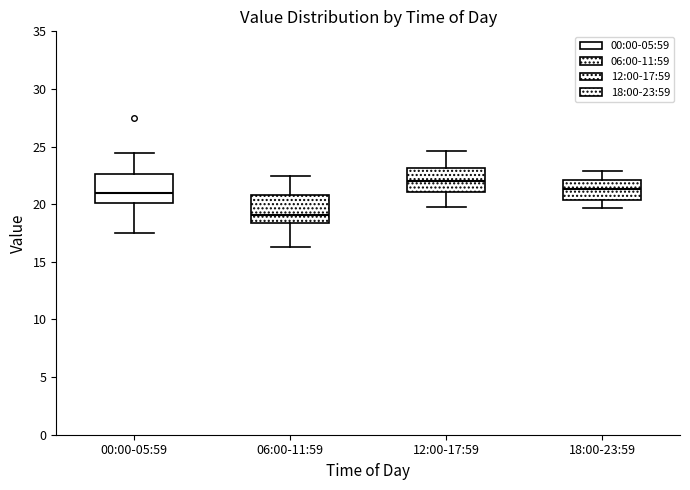

Reading left to right, read every box against the y-axis: the position of its median line, the range the box covers, and the ends of its whiskers. The values are not printed on the chart, so give them approximately, as read against the axis.

00:00-05:59: median 21.0, box 20.0 to 22.5, whiskers 17.5 to 24.5
06:00-11:59: median 19.0, box 18.5 to 21.0, whiskers 16.5 to 22.5
12:00-17:59: median 22.0, box 21.0 to 23.0, whiskers 20.0 to 24.5
18:00-23:59: median 21.5, box 20.5 to 22.0, whiskers 19.5 to 23.0